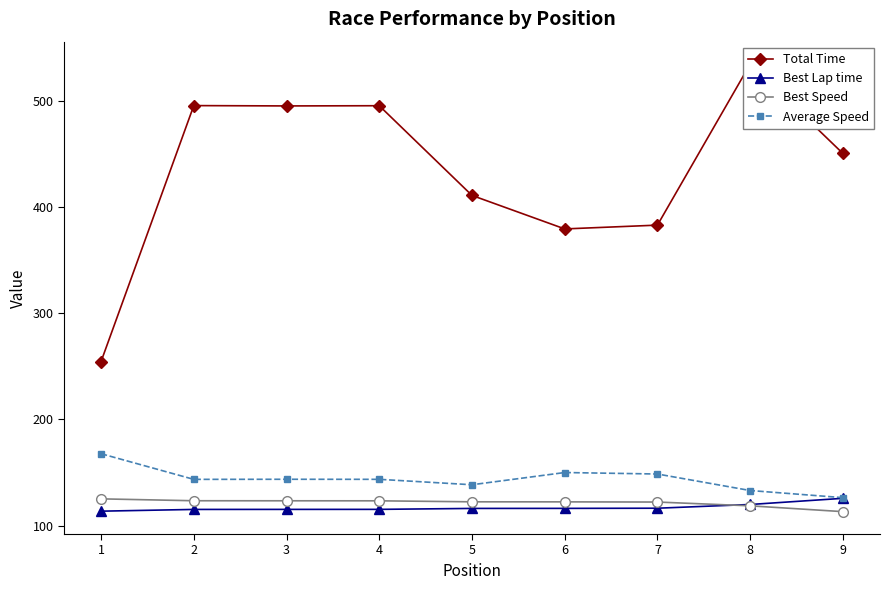

True or false: Average Speed and Best Speed intersect in this chart.

False